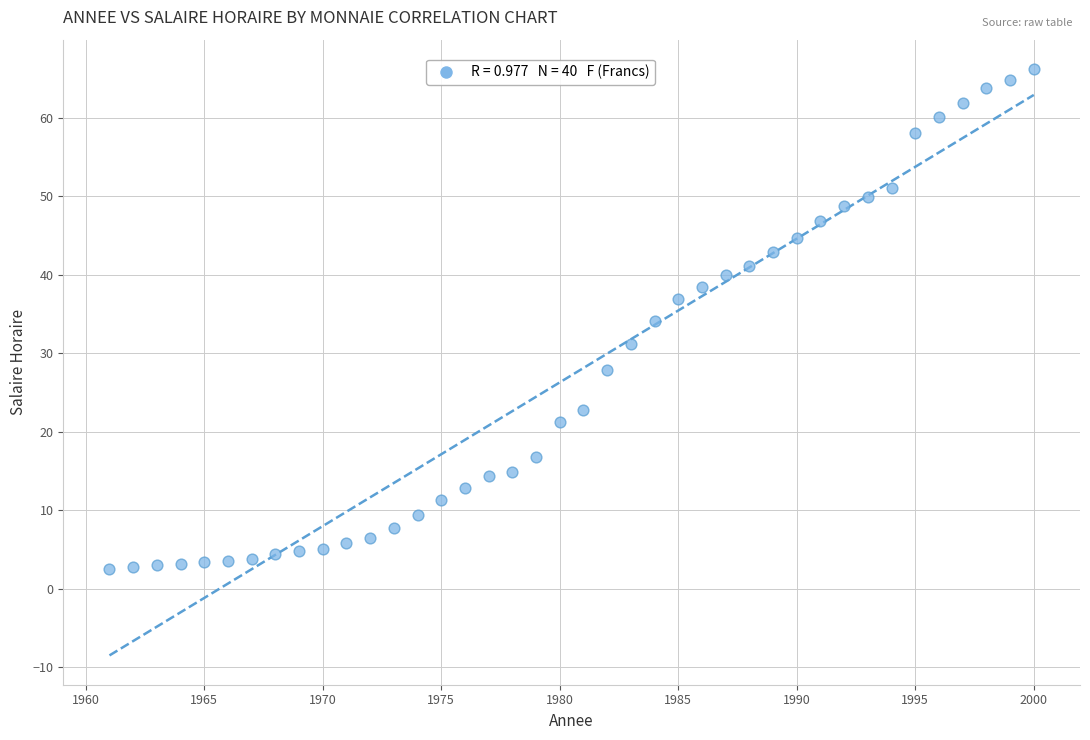

What is the range of X values (max minus min)?

39.0